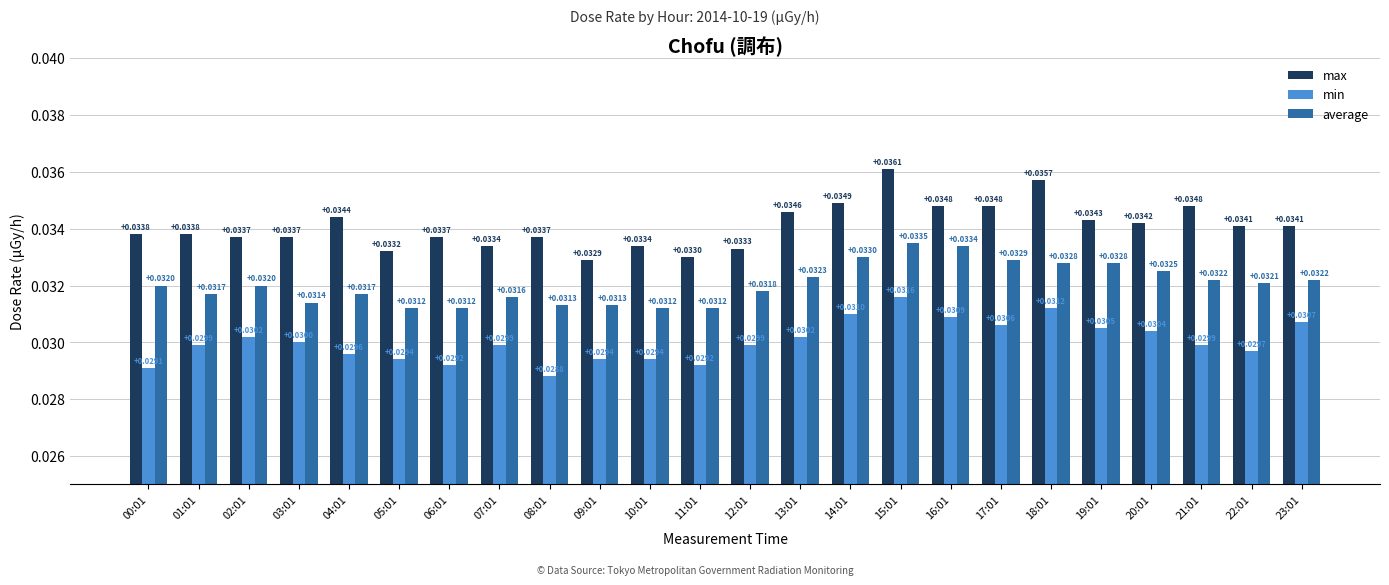

What is the label of the 16th bar from the right?

08:01